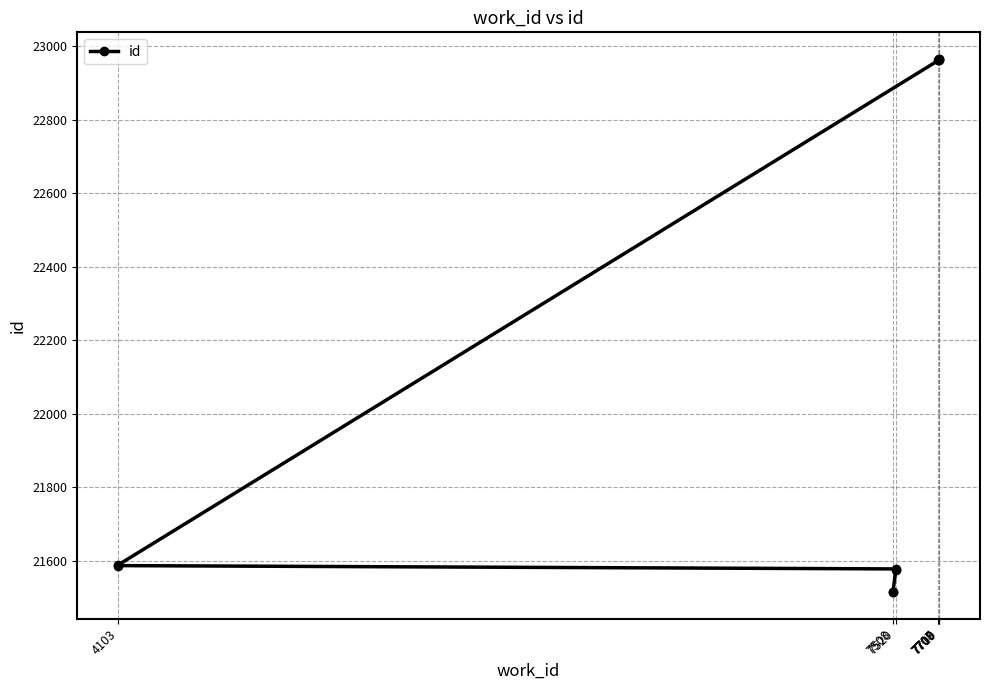

What is the sum of the values at 7520 and 7707?

44539